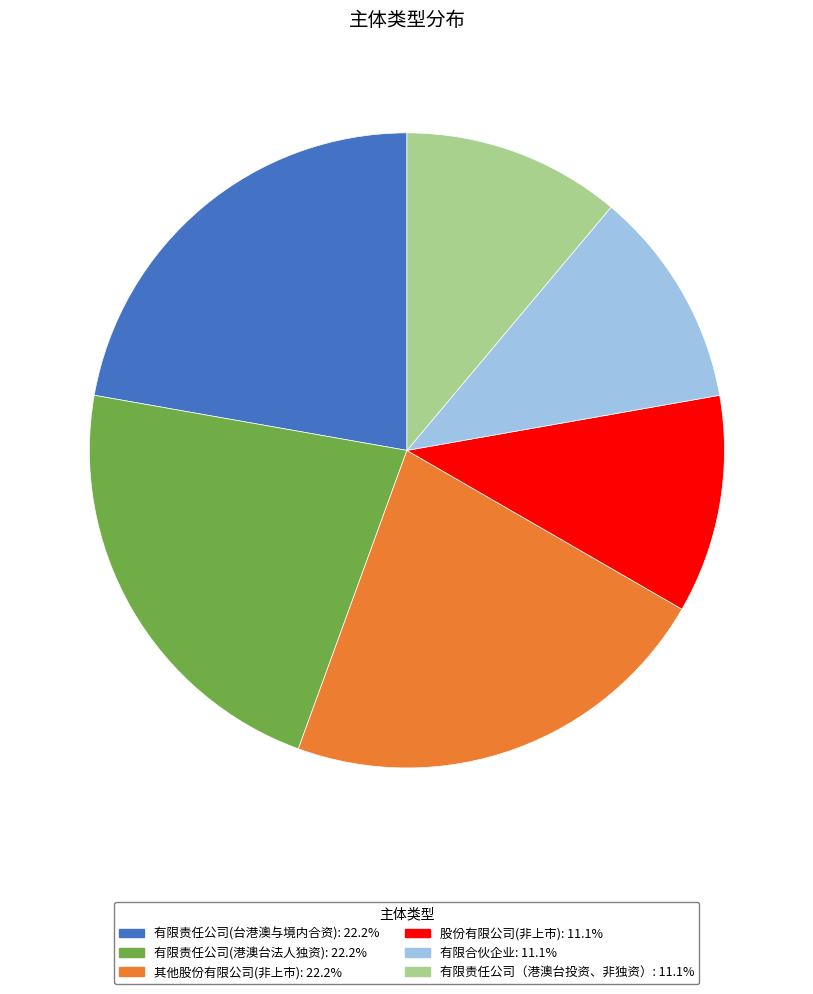

What is the ratio of the value at 有限合伙企业: 11.1% to the value at 有限责任公司(台港澳与境内合资): 22.2%?

0.5